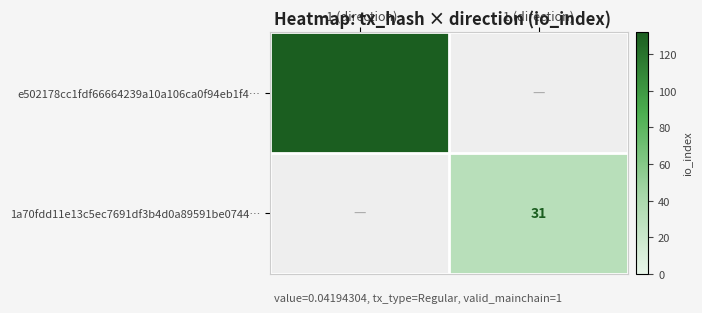

Is it true that e502178cc1fdf66664239a10a106ca0f94eb1f4… equals 183 at -1 (direction)?

False